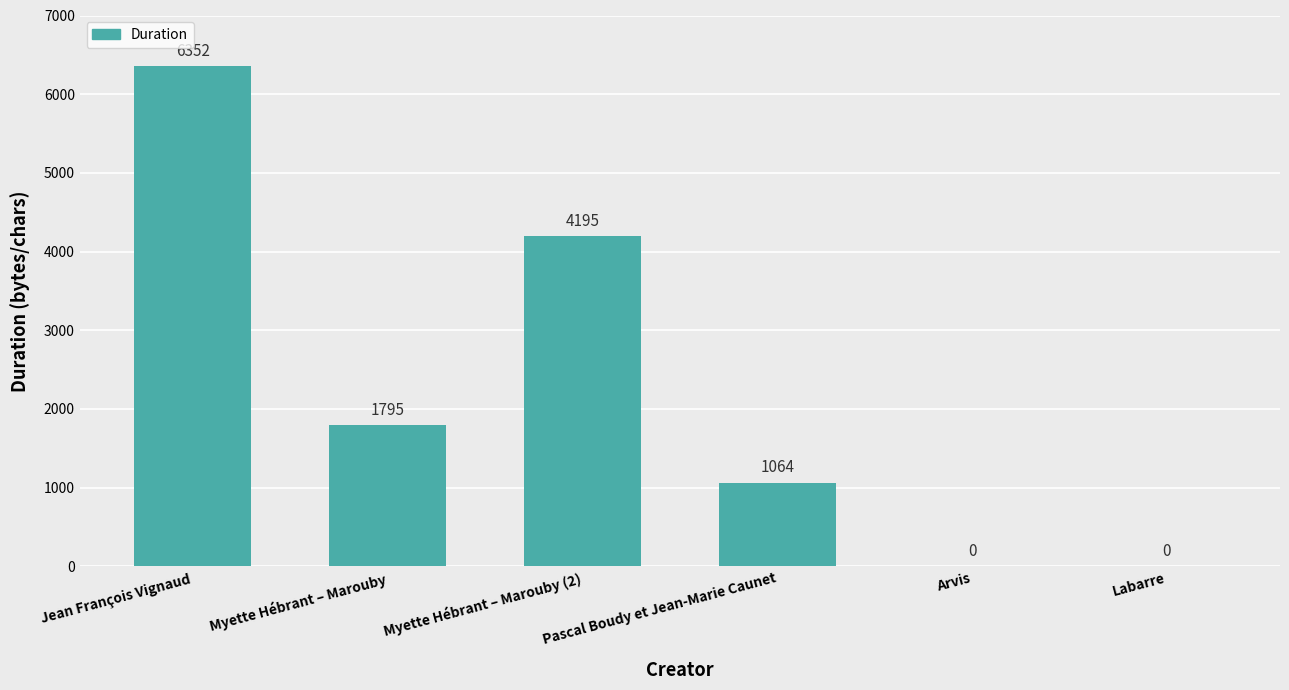

Are the bars horizontal?

No